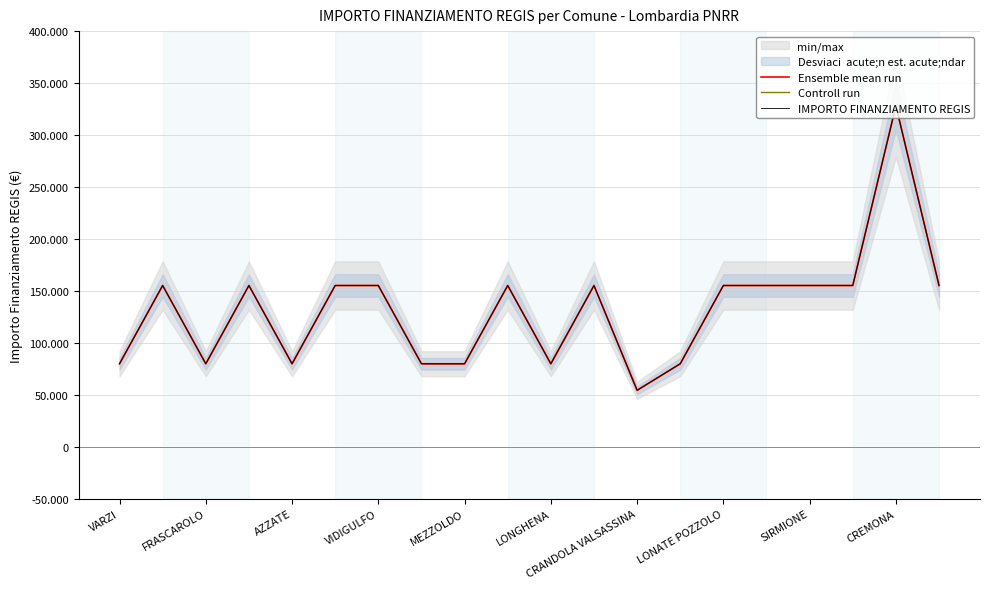

How many values in the Controll run series exceed 155234?

1